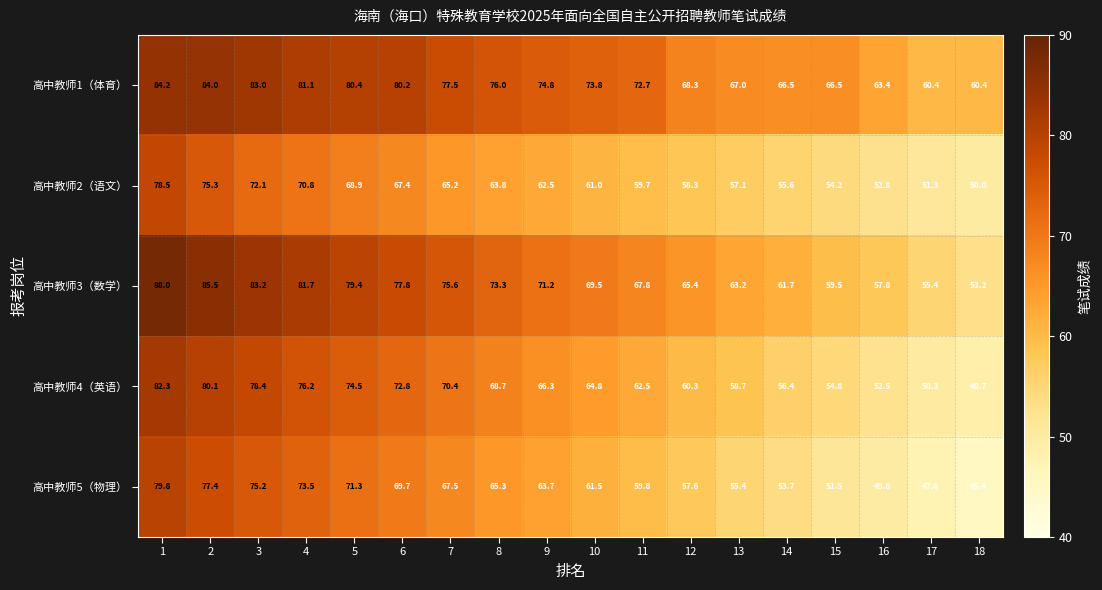

The value of 高中教师4（英语） at 6 is 97.4. True or false?

False